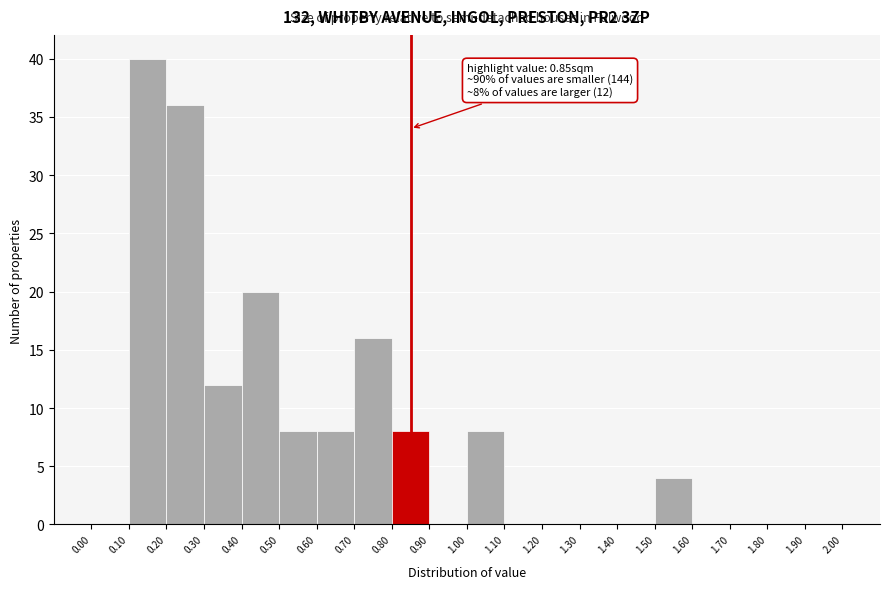

Which range on the x-axis has the tallest bar?

0.10 to 0.20